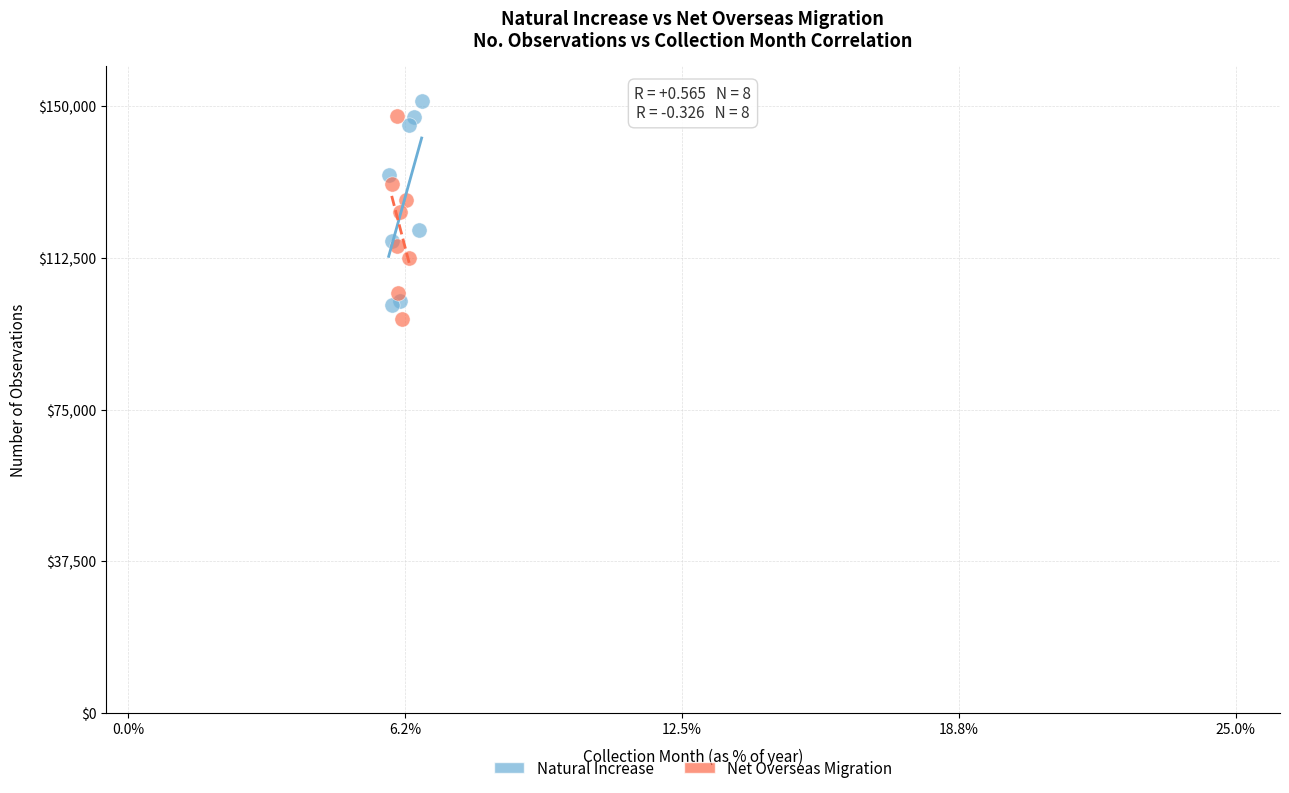

Which series reaches the minimum Y coordinate?

Net Overseas Migration